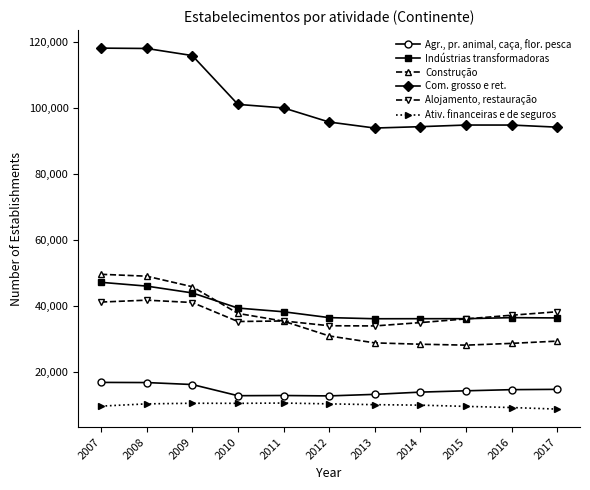

True or false: Agr., pr. animal, caça, flor. pesca and Alojamento, restauração cross at least once.

False